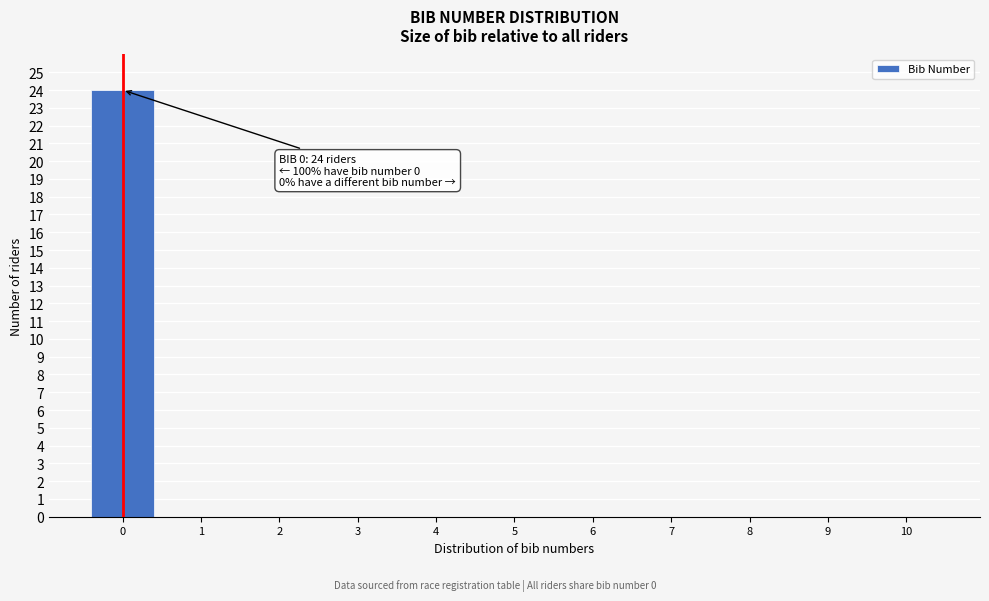

Reading left to right, transcribe all the data shown in this chart.

0=24	1=0	2=0	3=0	4=0	5=0	6=0	7=0	8=0	9=0	10=0